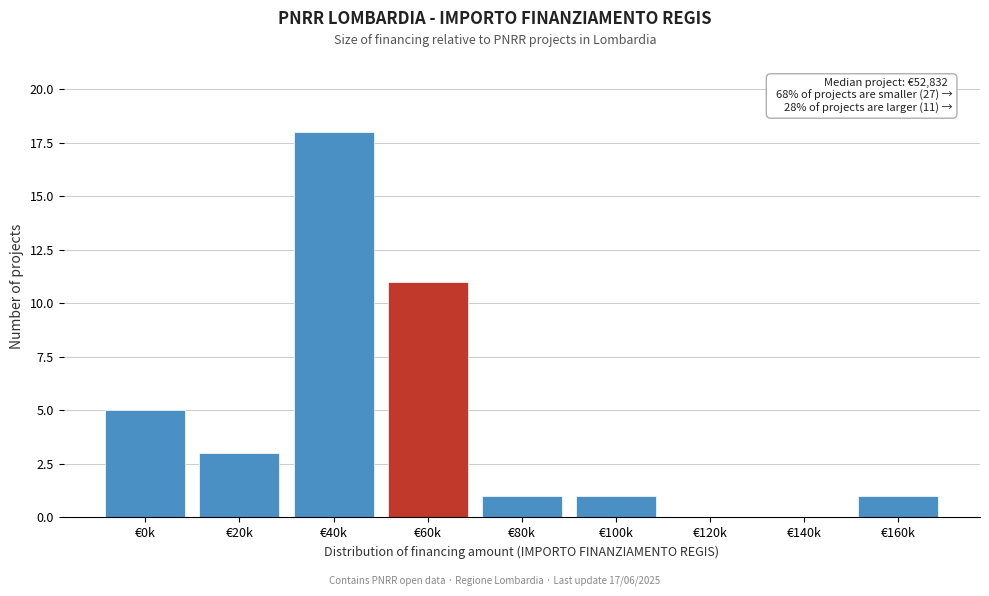

Reading left to right, transcribe all the data shown in this chart.

€0k=5	€20k=3	€40k=18	€60k=11	€80k=1	€100k=1	€120k=0	€140k=0	€160k=1